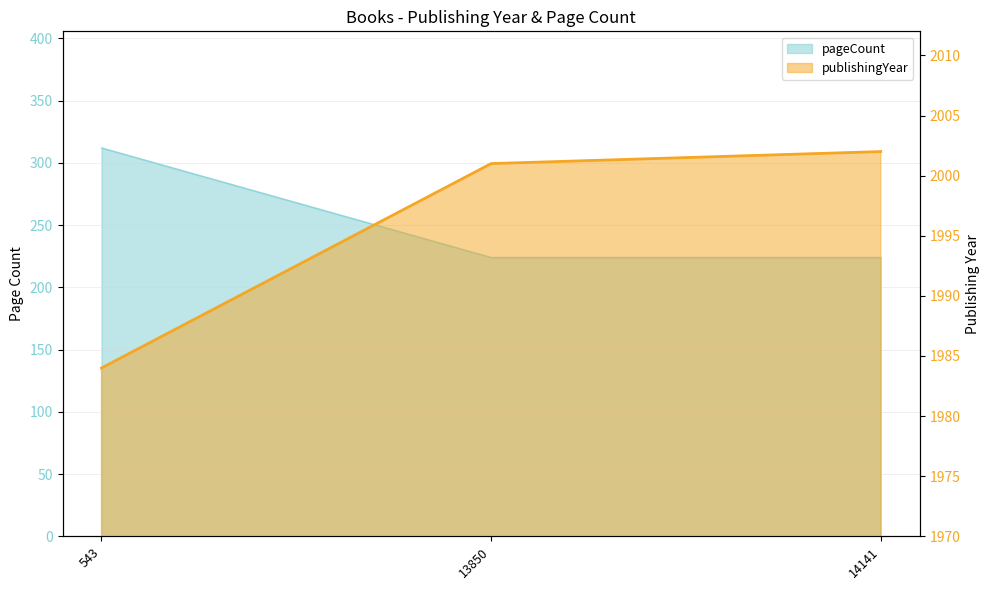

At which label does the data first exceed 2001?

14141